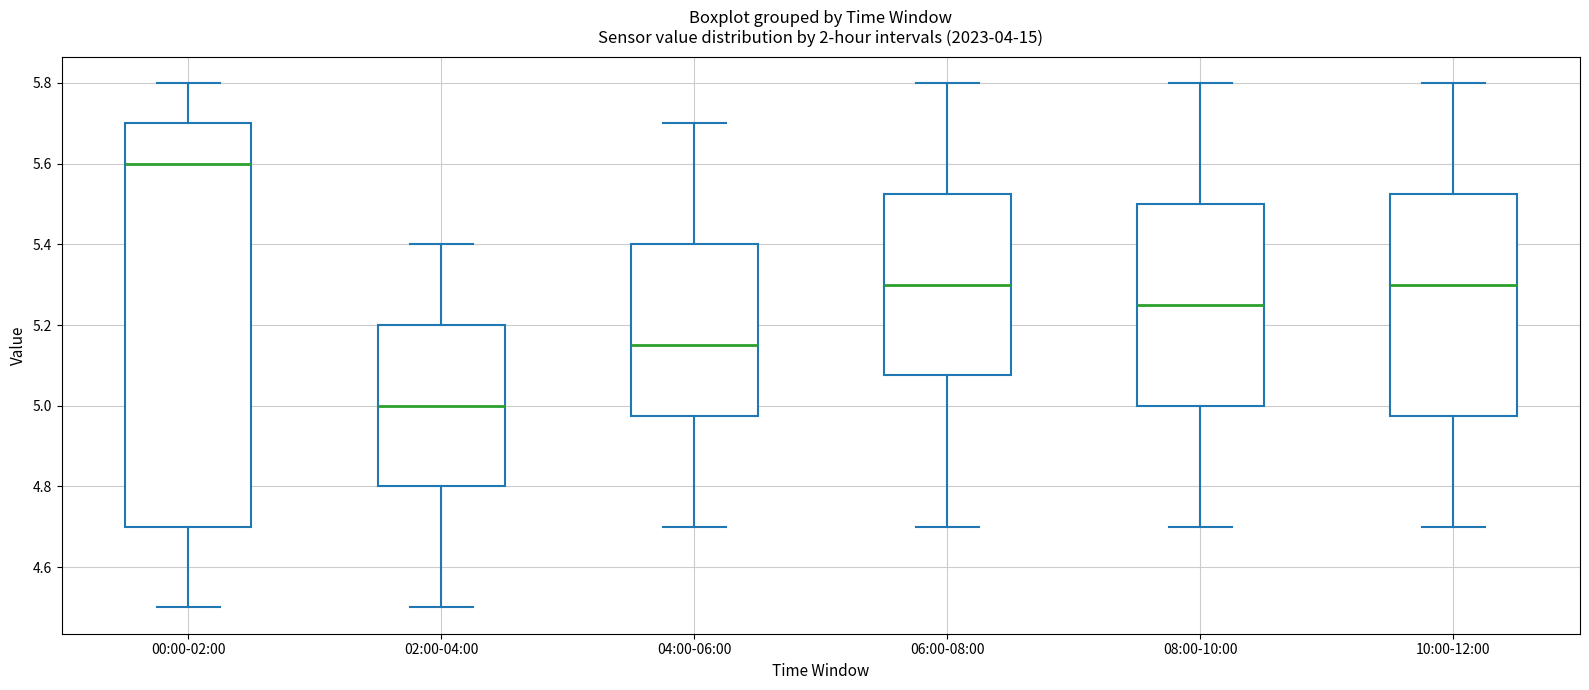

Reading left to right, read every box against the y-axis: the position of its median line, the range the box covers, and the ends of its whiskers. The values are not printed on the chart, so give them approximately, as read against the axis.

00:00-02:00: median 5.60, box 4.70 to 5.70, whiskers 4.50 to 5.80
02:00-04:00: median 5.00, box 4.80 to 5.20, whiskers 4.50 to 5.40
04:00-06:00: median 5.16, box 4.98 to 5.40, whiskers 4.70 to 5.70
06:00-08:00: median 5.30, box 5.08 to 5.52, whiskers 4.70 to 5.80
08:00-10:00: median 5.26, box 5.00 to 5.50, whiskers 4.70 to 5.80
10:00-12:00: median 5.30, box 4.98 to 5.52, whiskers 4.70 to 5.80